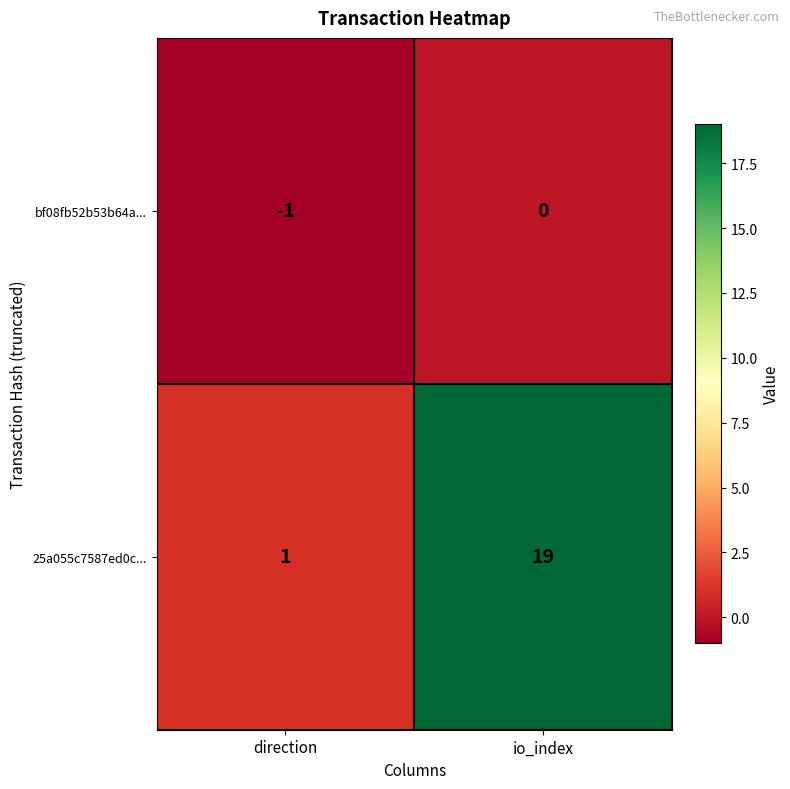

Which series has the largest range (max minus min)?

25a055c7587ed0c...